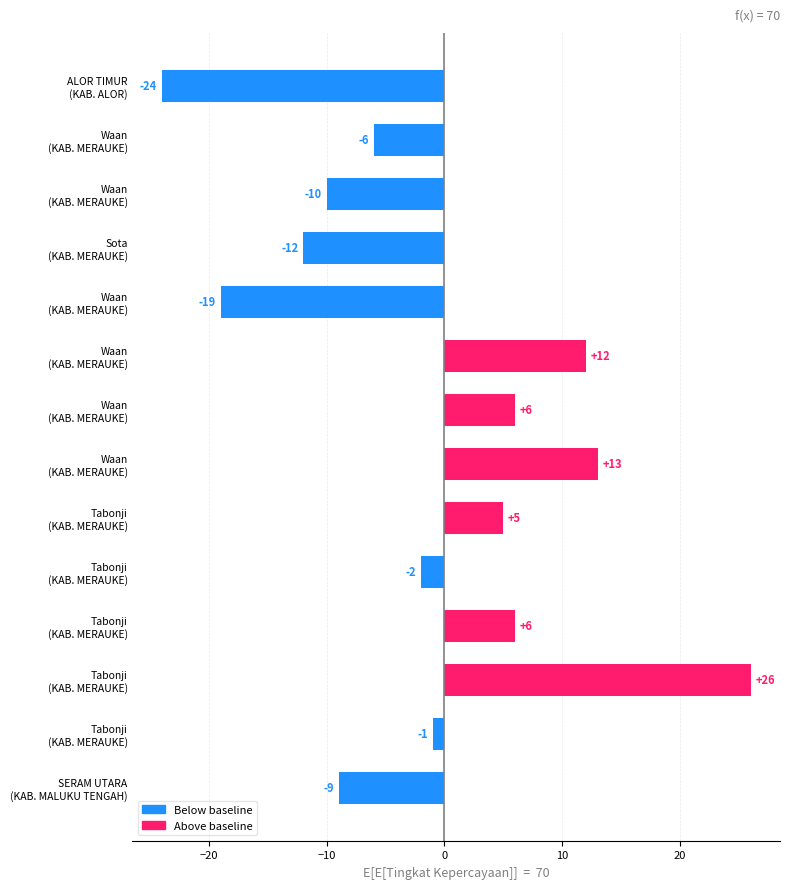

How many series are shown in this chart?

1